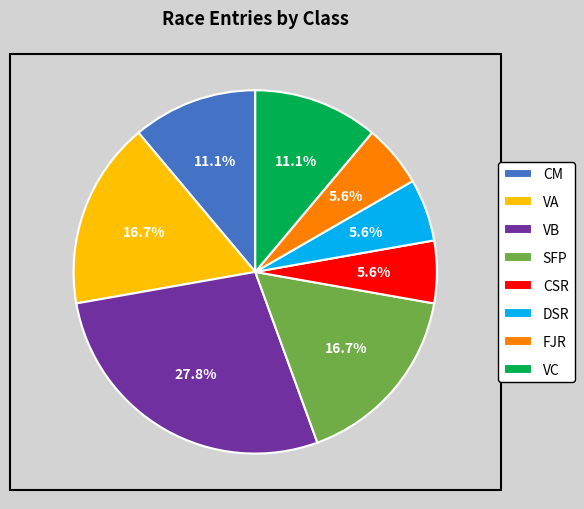

Approximately how many times larger is the value at VC compared to CM?

1.0